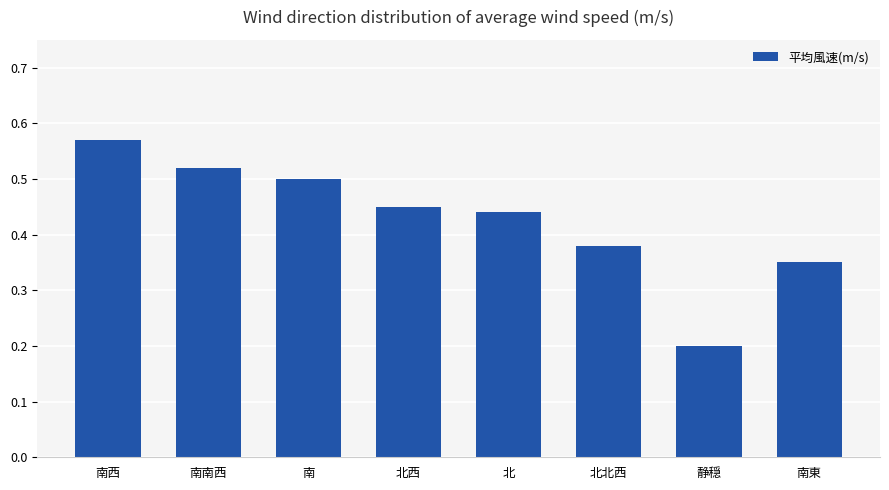

Which has a higher value, 南南西 or 北西?

南南西